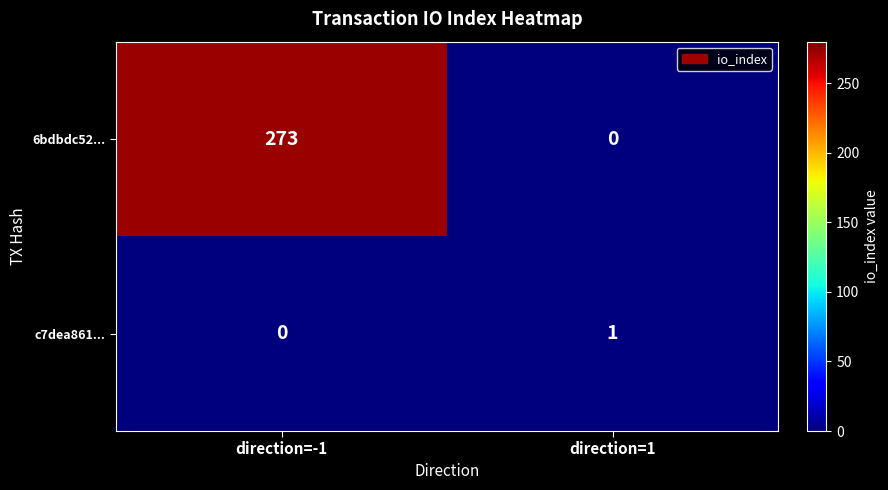

What is the sum of the 6bdbdc52... values at direction=-1 and direction=1?

273